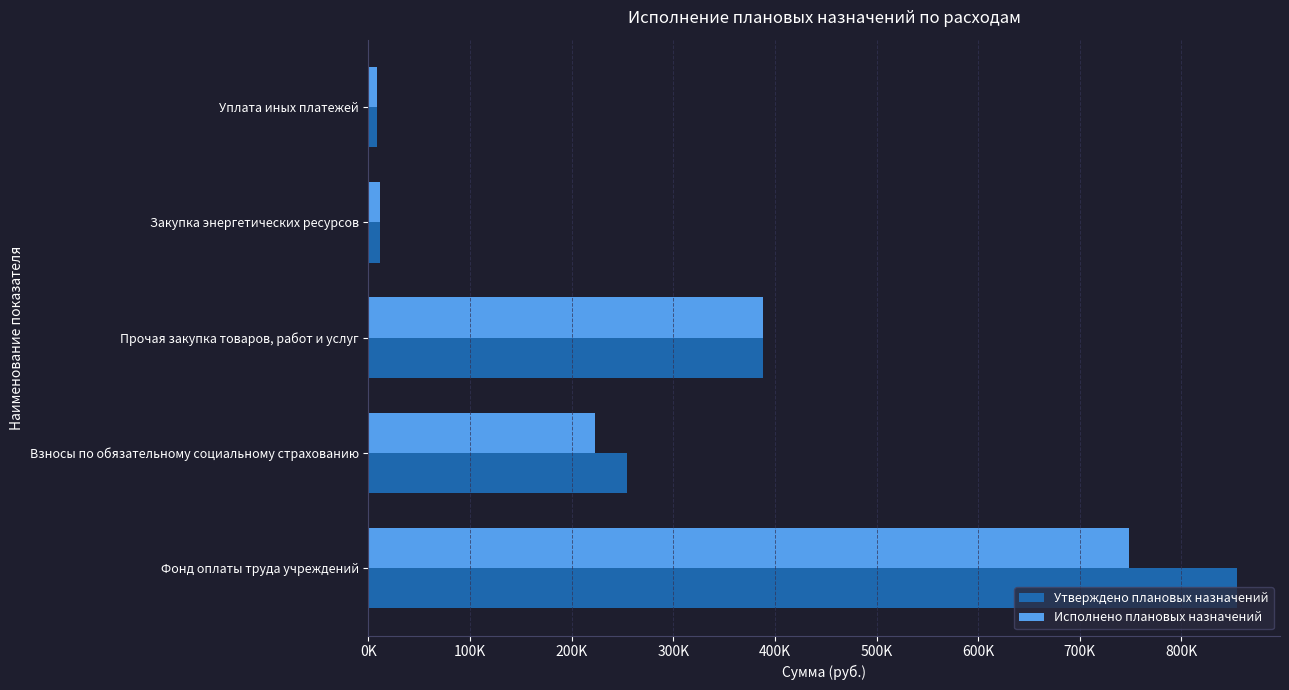

What are all the series names shown in the legend?

Утверждено плановых назначений, Исполнено плановых назначений